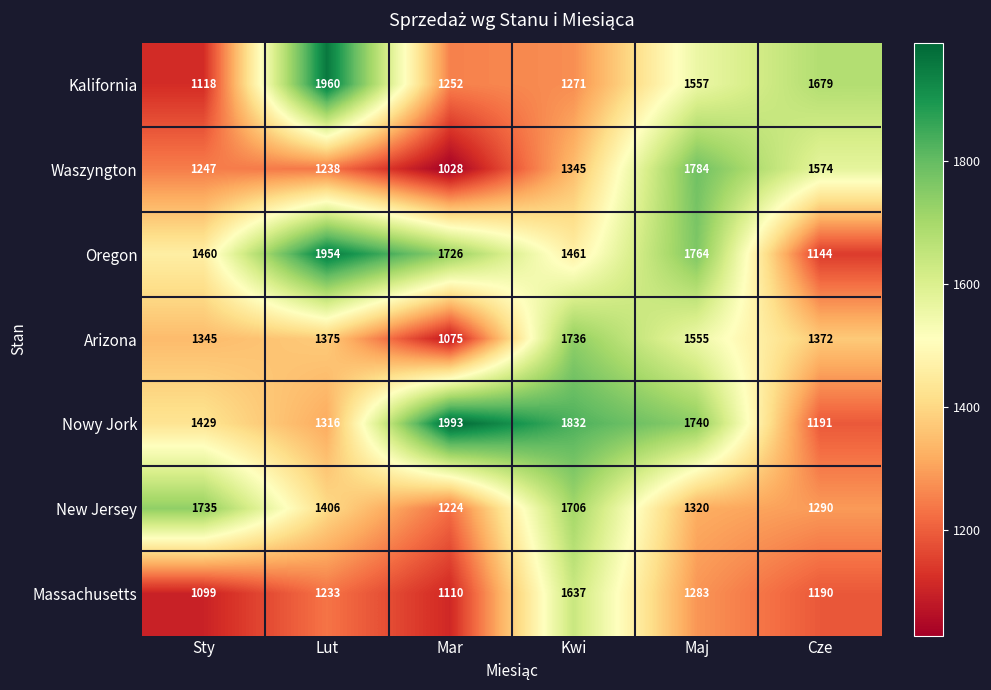

The Oregon series shows 2115 at Sty. True or false?

False